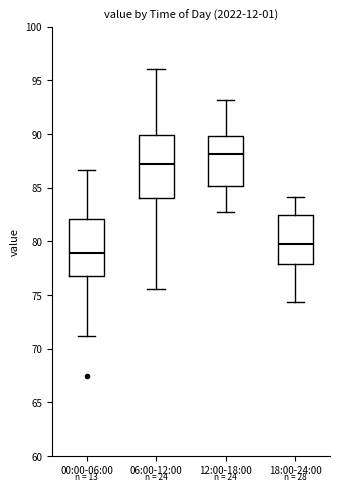

Where does the median line of the box for 18:00-24:00 sit on the y-axis? The values are not printed on the chart, so give them approximately, as read against the axis.

79.5